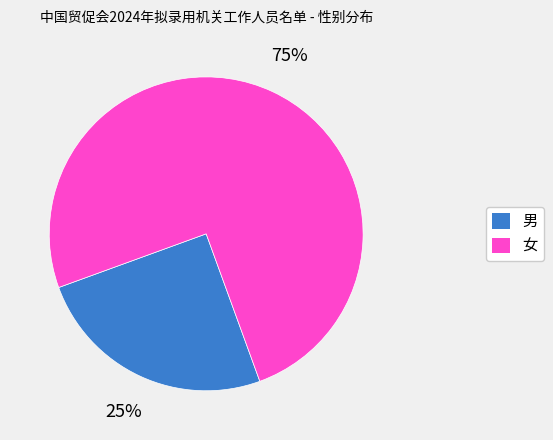

Do 女 and 男 together represent more than half of the pie?

Yes